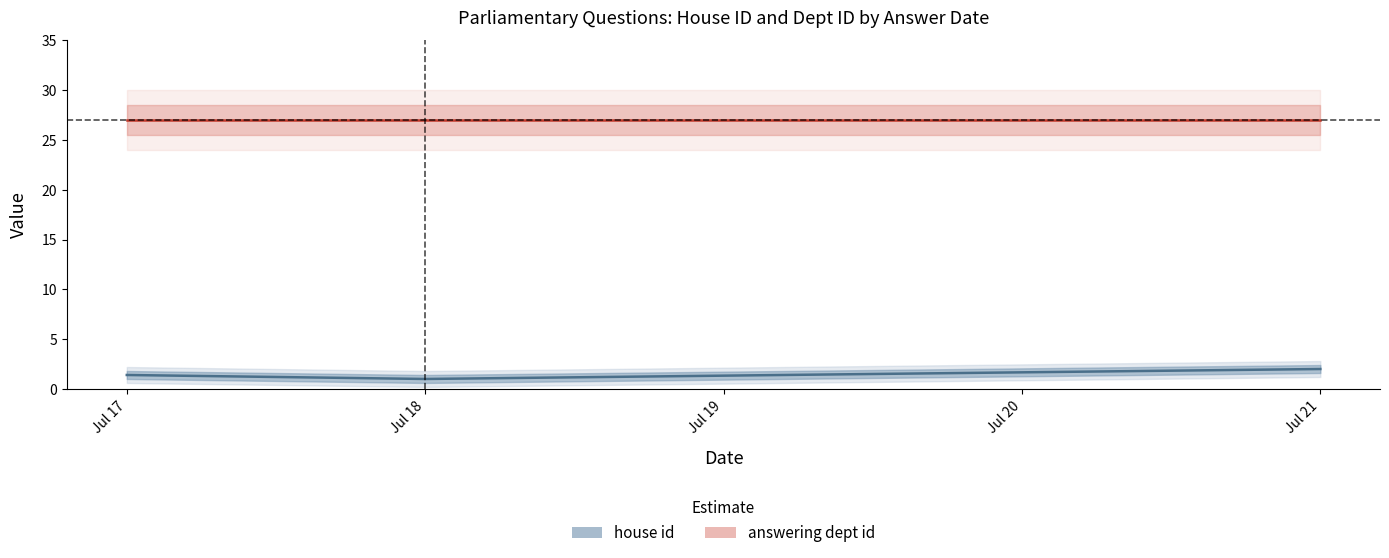

How many lines are shown in the chart?

2